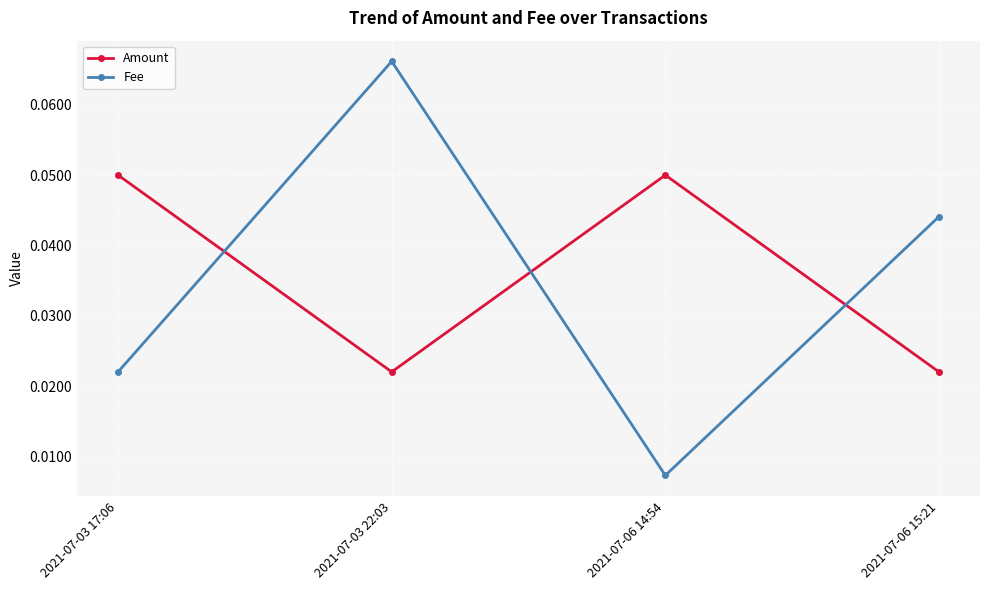

How many interior local valleys does the Fee series have?

1